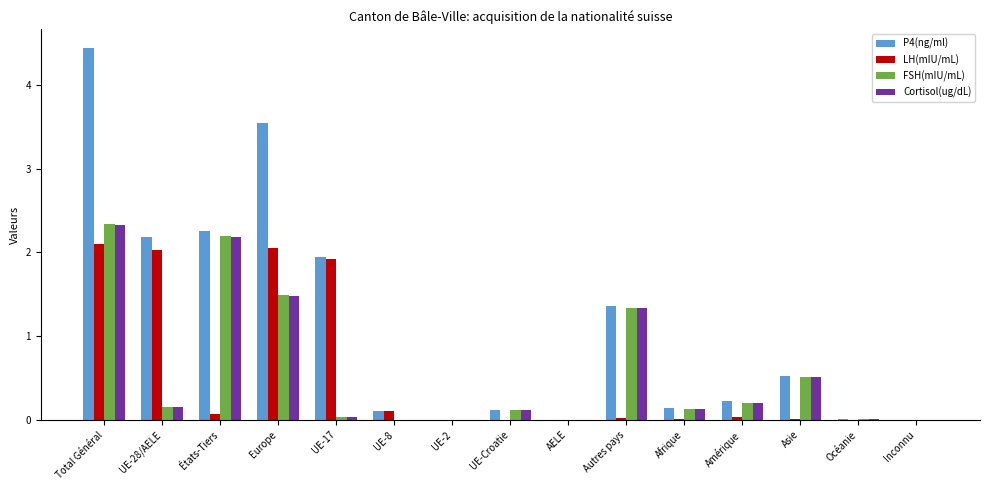

At which category is the sum across all series the highest?

Total Général